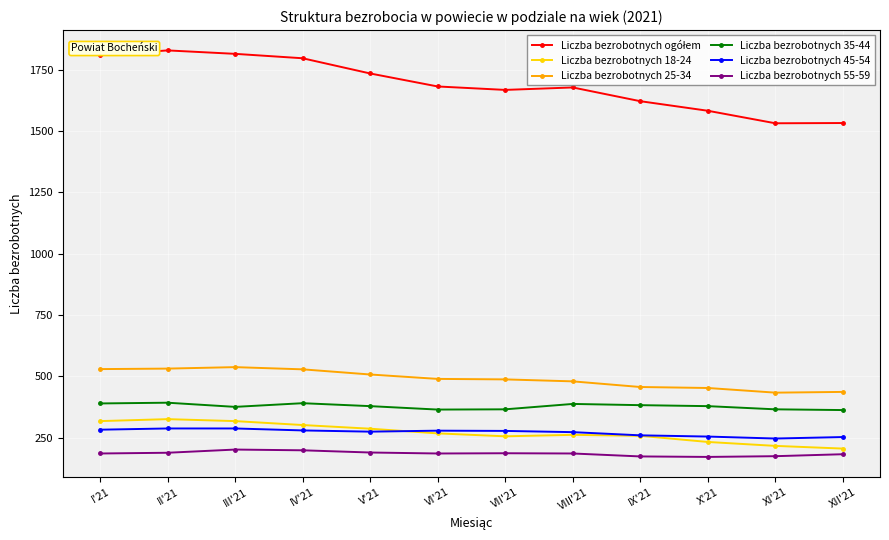

The value of Liczba bezrobotnych 35-44 at V'21 is 379. True or false?

True